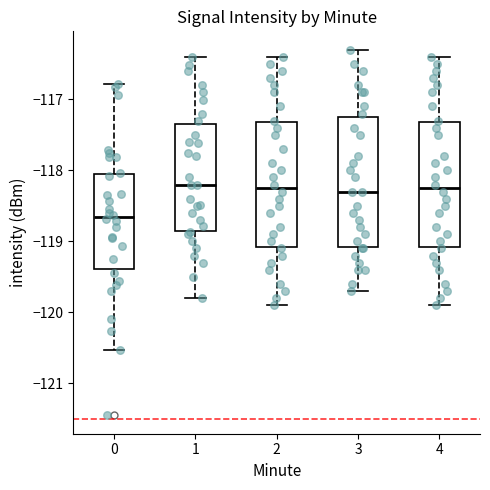

Reading left to right, read every box against the y-axis: the position of its median line, the range the box covers, and the ends of its whiskers. The values are not printed on the chart, so give them approximately, as read against the axis.

0: median -118.7, box -119.4 to -118.0, whiskers -120.5 to -116.8
1: median -118.2, box -118.8 to -117.3, whiskers -119.8 to -116.4
2: median -118.2, box -119.1 to -117.3, whiskers -119.9 to -116.4
3: median -118.3, box -119.1 to -117.2, whiskers -119.7 to -116.3
4: median -118.2, box -119.1 to -117.3, whiskers -119.9 to -116.4